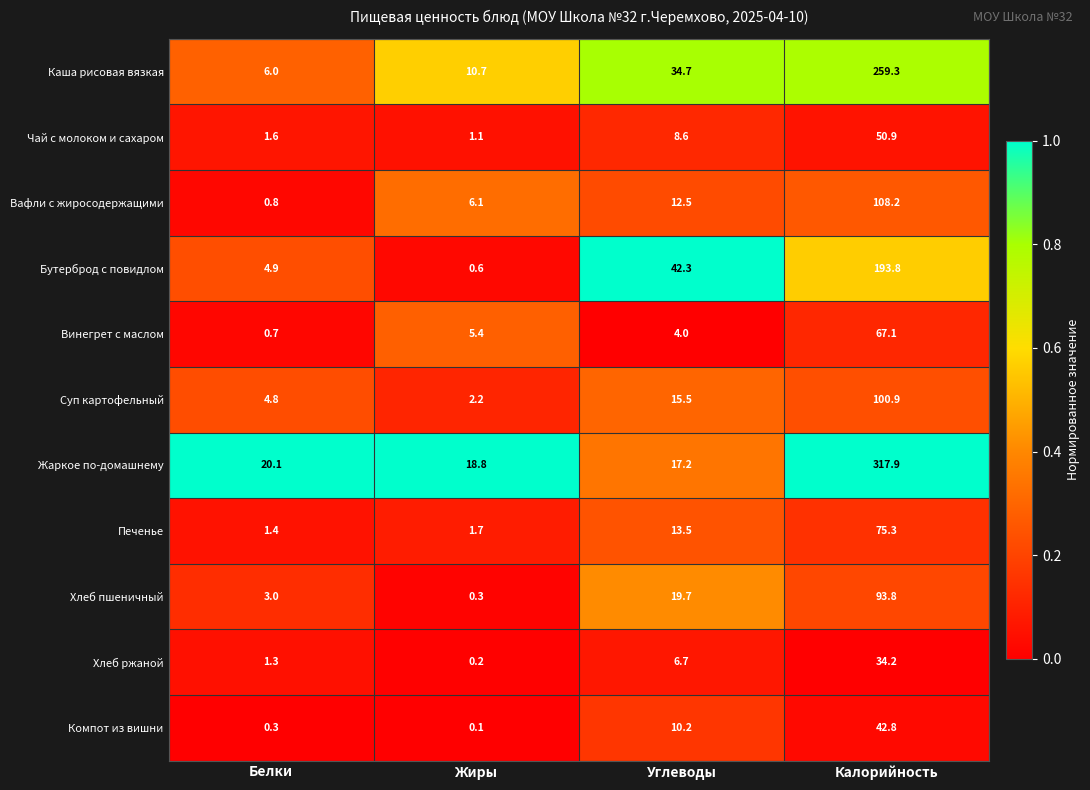

At which category is the sum across all series the highest?

Калорийность